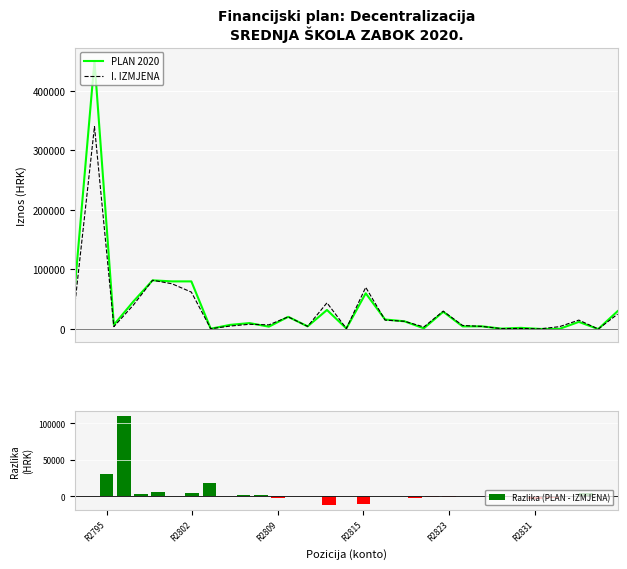

What is the total value across all series at 21?

9000.0